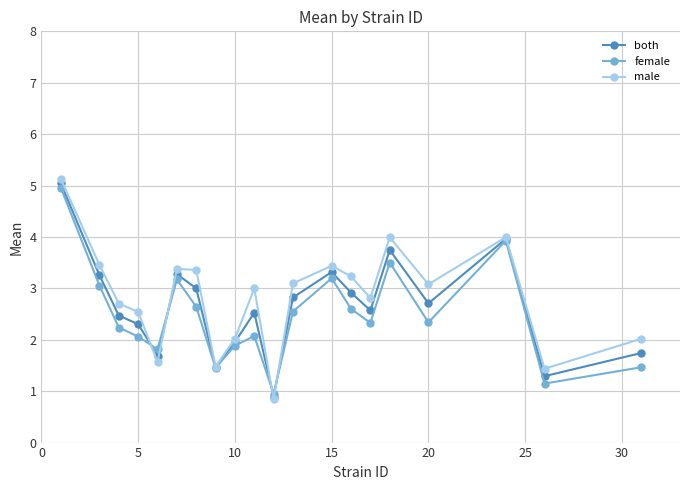

Is this an area chart (filled region under the line)?

No